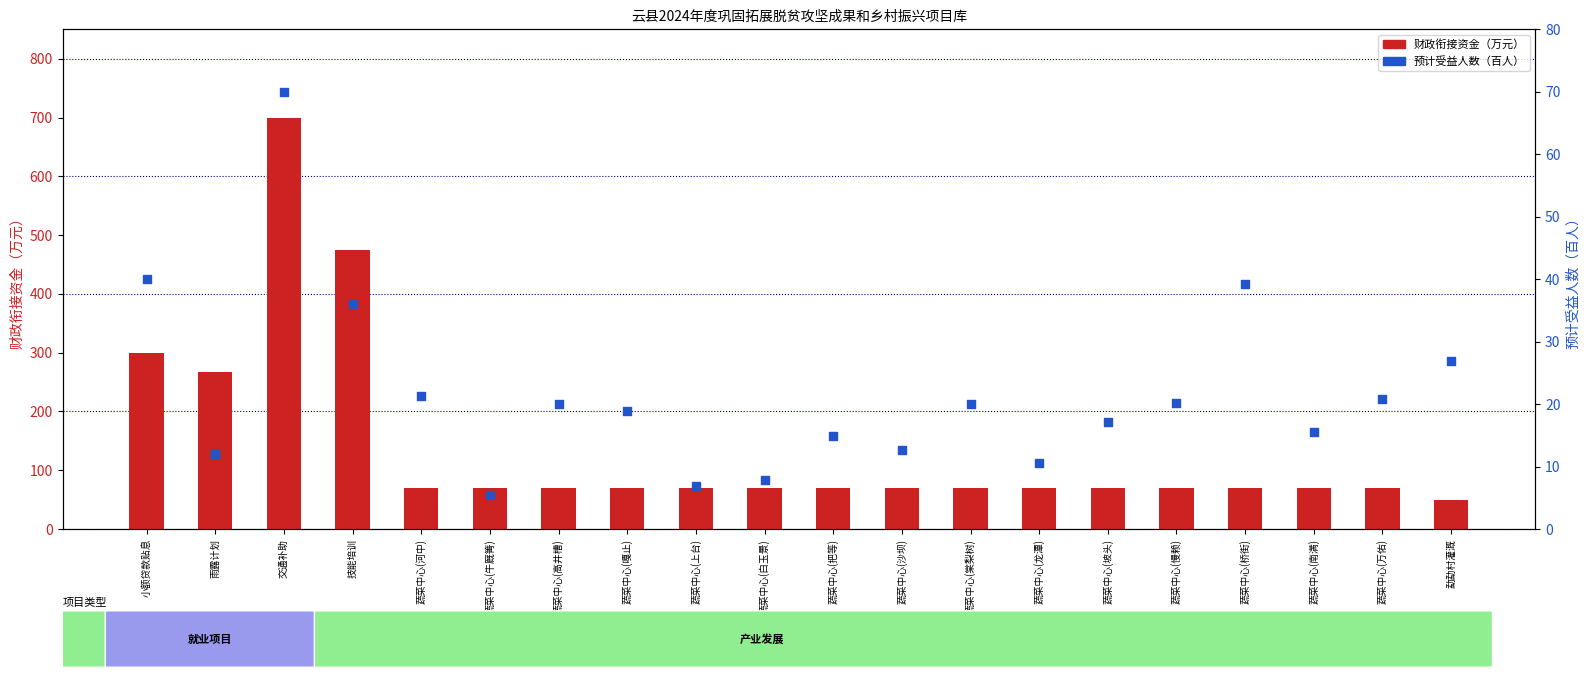

Which series contains the lowest Y value?

预计受益人数（百人）